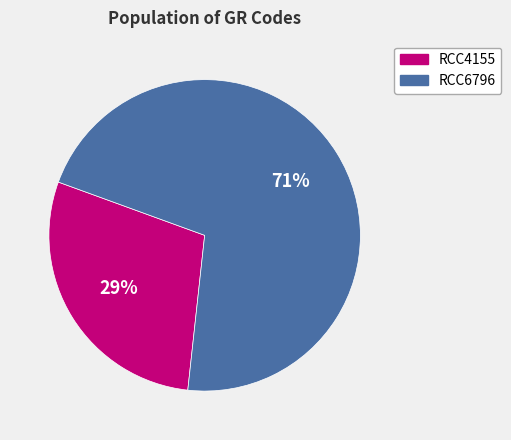

Which has a higher value, RCC4155 or RCC6796?

RCC6796